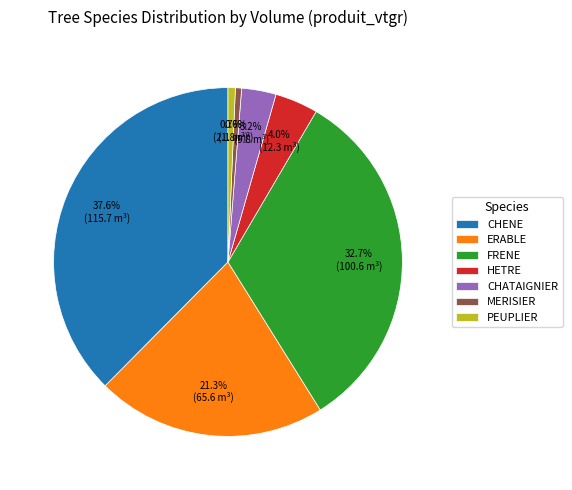

How many slices are in this pie chart?

7